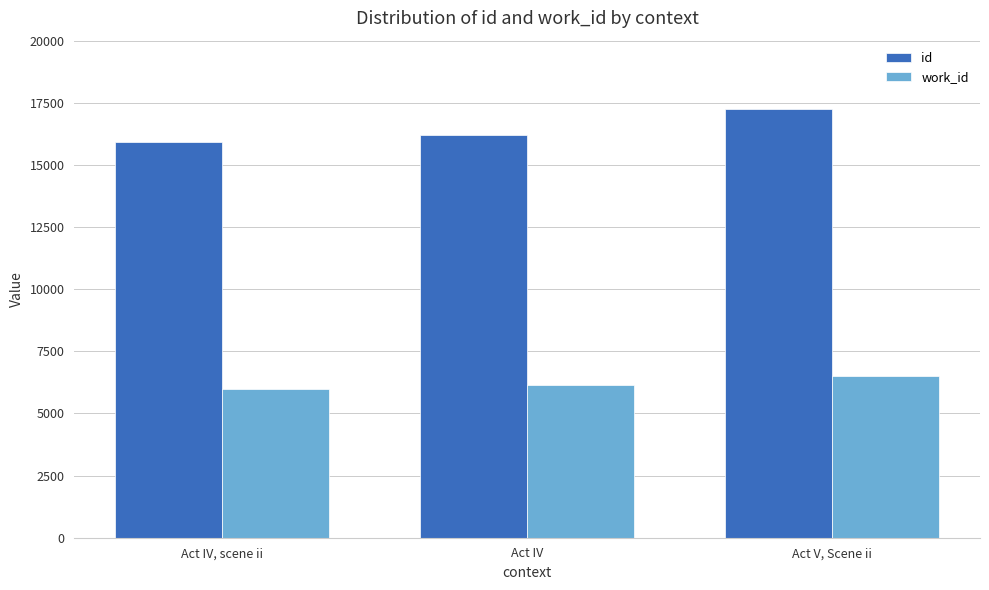

What is the value of the work_id bar at the 3rd from the left?

6489